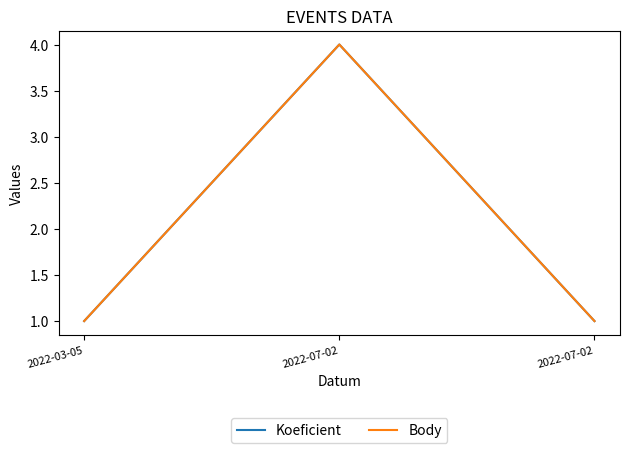

Reading left to right, list all the values displayed in this chart.

Koeficient: 1	4	1
Body: 1	4	1